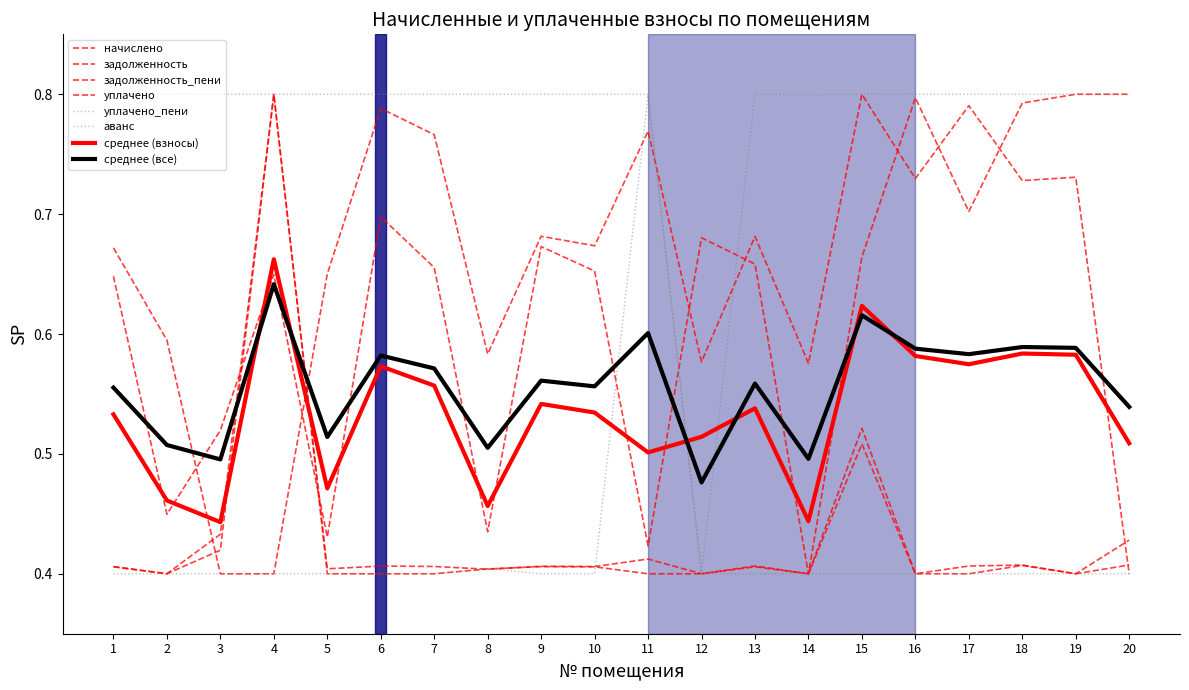

What is the spread (max minus min) of values at 10?

0.4